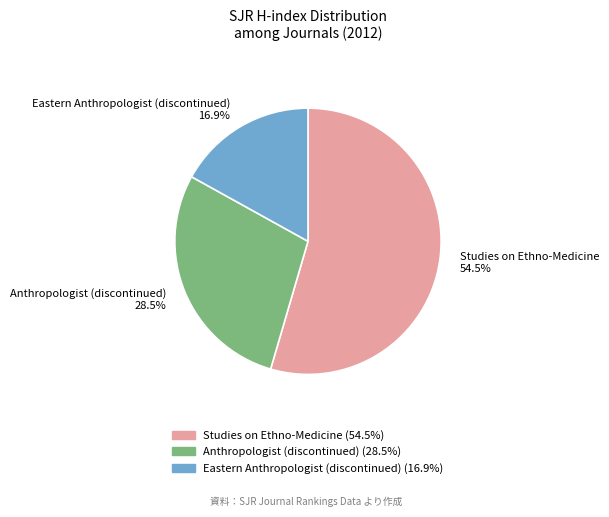

Is there any slice that represents more than half of the pie?

Yes